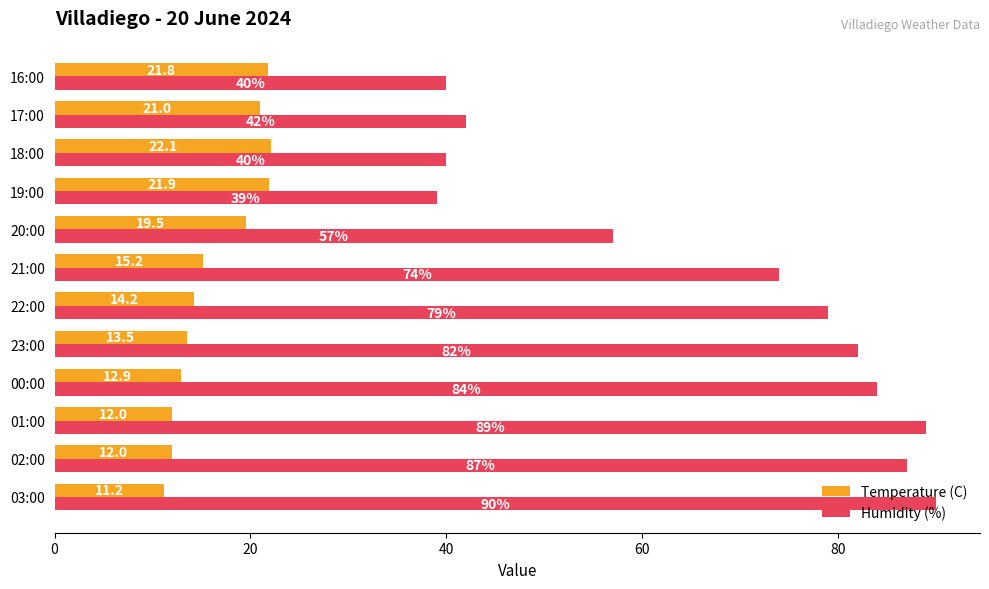

What value does the Temperature (C) series have at 18:00?

22.1